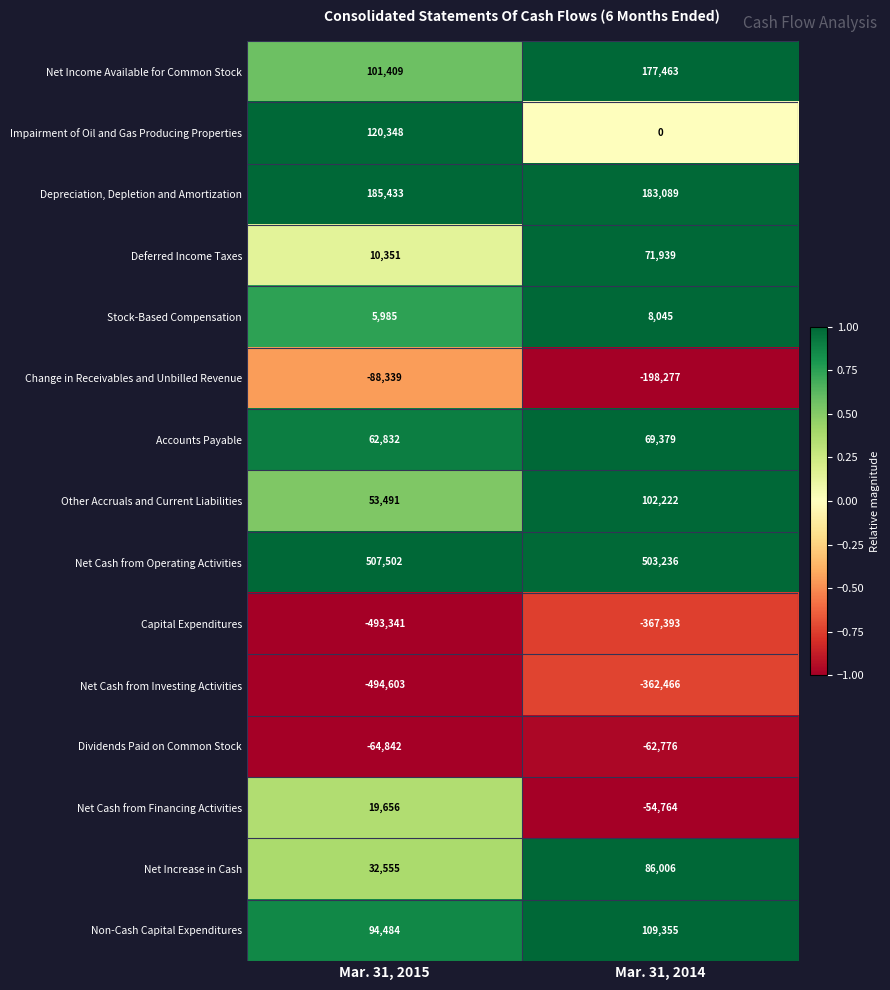

The value of Capital Expenditures at Mar. 31, 2015 is -493341. True or false?

True